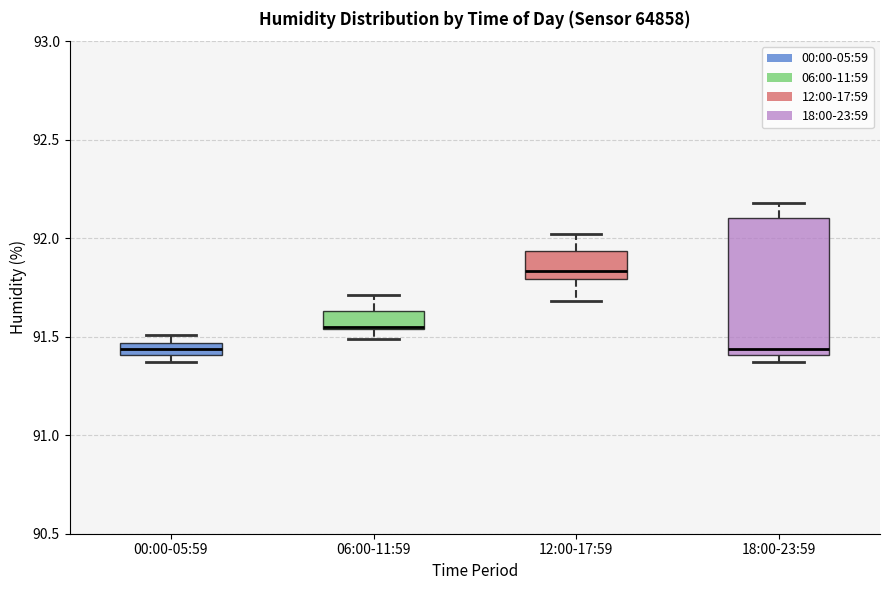

Where is the upper edge of the box for 12:00-17:59 on the y-axis? The values are not printed on the chart, so give them approximately, as read against the axis.

91.95